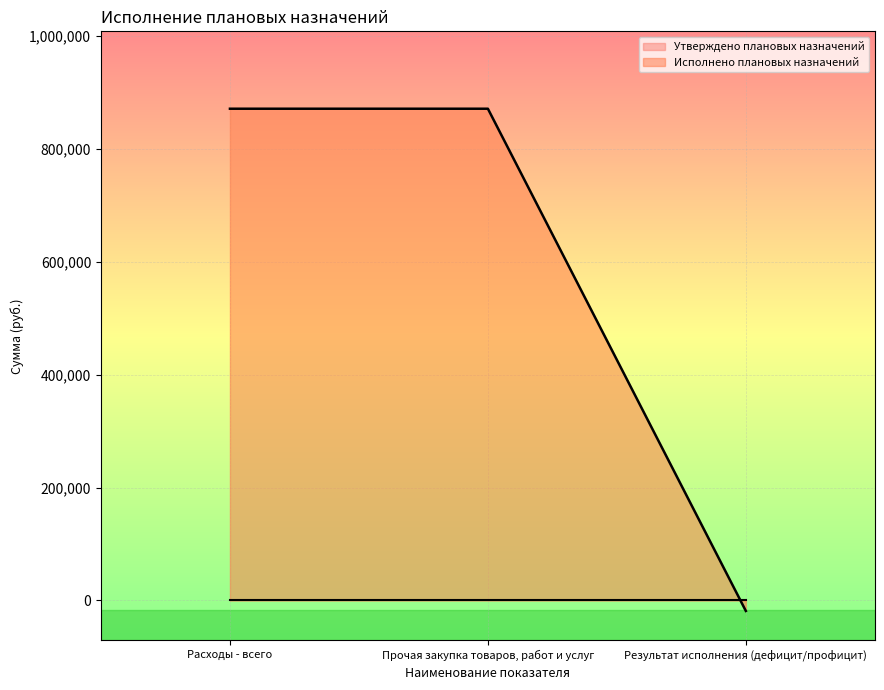

Rank the categories by value from highest to lowest.

Расходы - всего, Прочая закупка товаров, работ и услуг, Результат исполнения (дефицит/профицит)